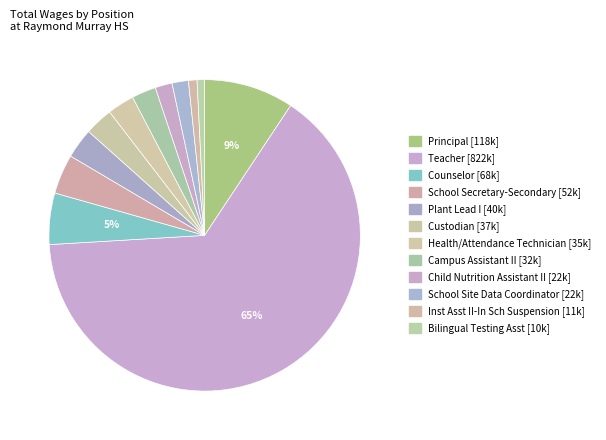

How many segments does this pie chart have?

12